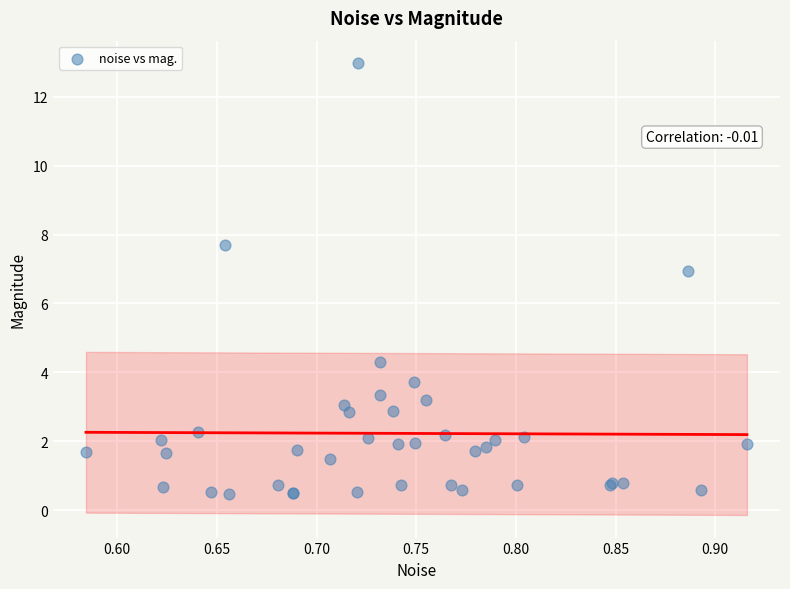

What Y value in the scatter plot is closest to 6?

6.9